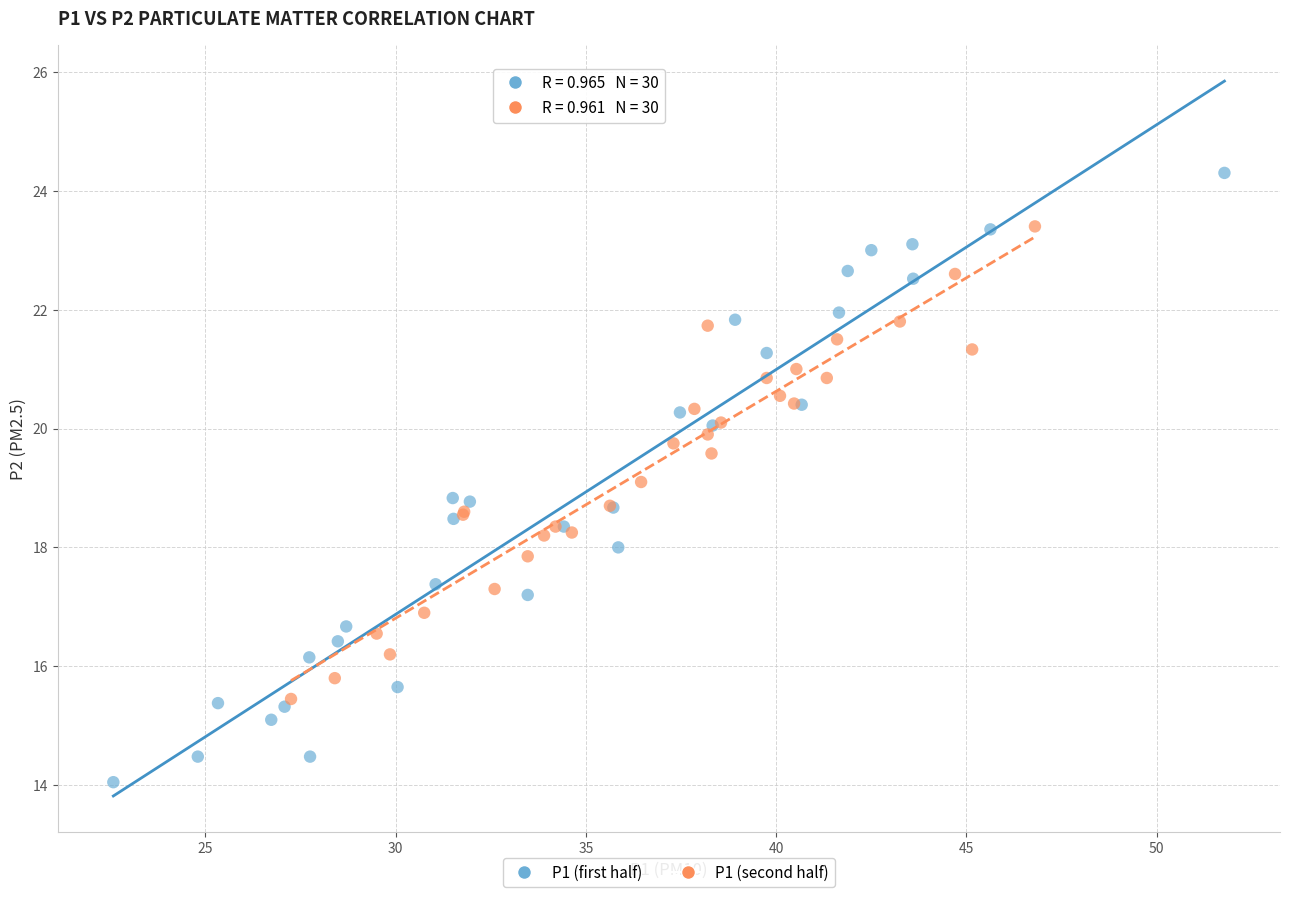

Which series reaches the maximum Y coordinate?

P1 (first half)